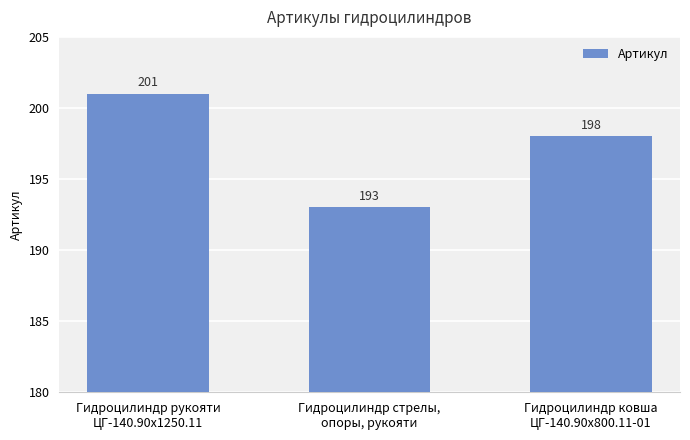

List the labels in order of value, smallest first.

Гидроцилиндр стрелы,
опоры, рукояти, Гидроцилиндр ковша
ЦГ-140.90х800.11-01, Гидроцилиндр рукояти
ЦГ-140.90х1250.11